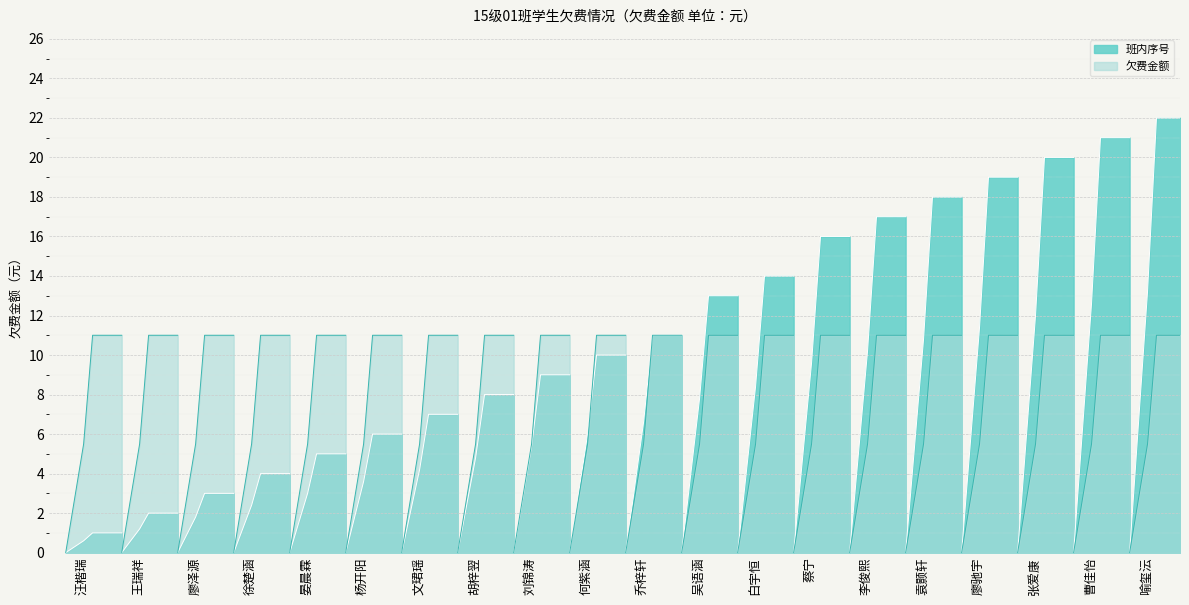

Reading right to left, what are all the values shown in this chart?

班内序号: 喻玺沄=22	曹佳怡=21	张爱康=20	廖驰宇=19	袁颢轩=18	李俊熙=17	蔡宁=16	白宇恒=14	吴语涵=13	乔梓轩=11	何紫涵=10	刘锦涛=9	胡梓翌=8	文珺瑶=7	杨开阳=6	晏晨霖=5	徐楚涵=4	廖泽源=3	王瑞祥=2	汪楷瑞=1
欠费金额: 喻玺沄=11	曹佳怡=11	张爱康=11	廖驰宇=11	袁颢轩=11	李俊熙=11	蔡宁=11	白宇恒=11	吴语涵=11	乔梓轩=11	何紫涵=11	刘锦涛=11	胡梓翌=11	文珺瑶=11	杨开阳=11	晏晨霖=11	徐楚涵=11	廖泽源=11	王瑞祥=11	汪楷瑞=11